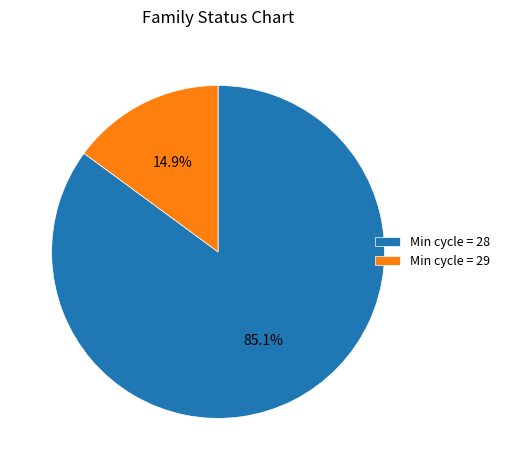

Is there a majority slice in this chart?

Yes